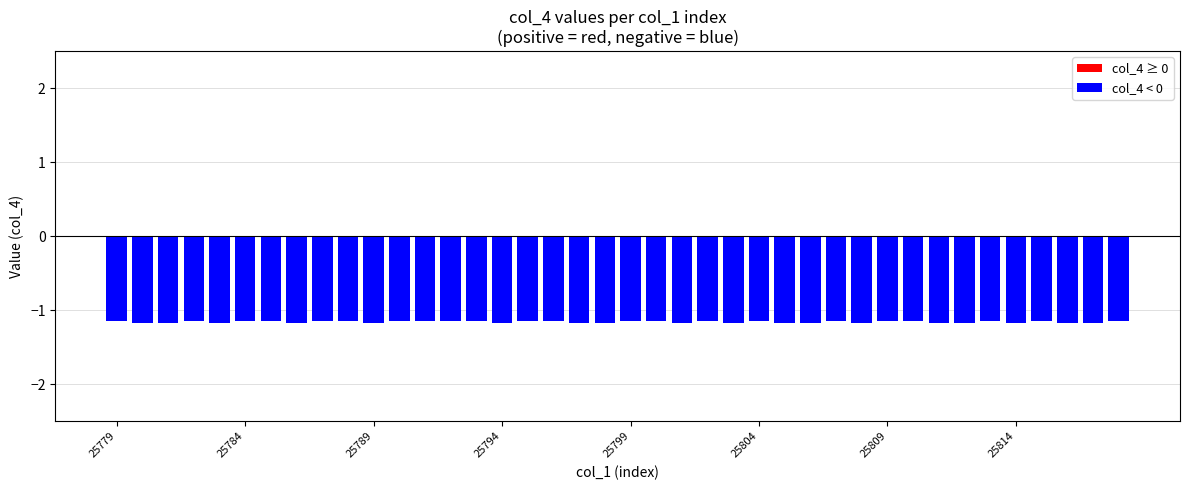

How many series are shown in this chart?

1